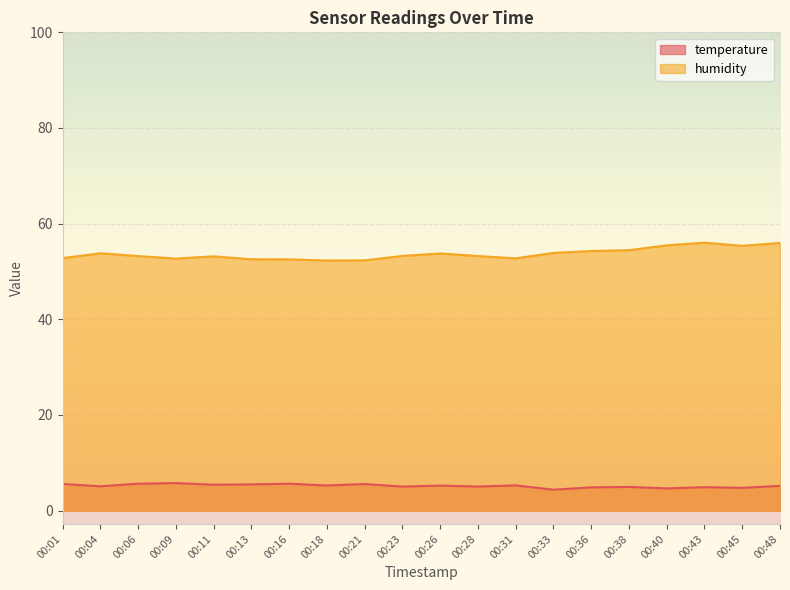

Which has a higher value, 00:04 or 00:33?

00:04